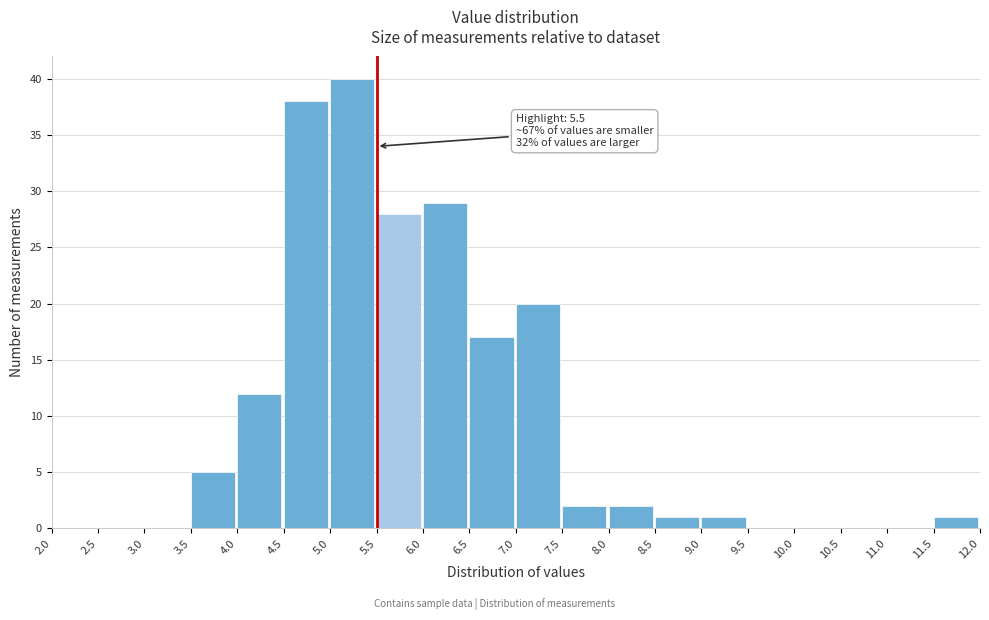

Over which range of the x-axis is the bar tallest?

5.0 to 5.5